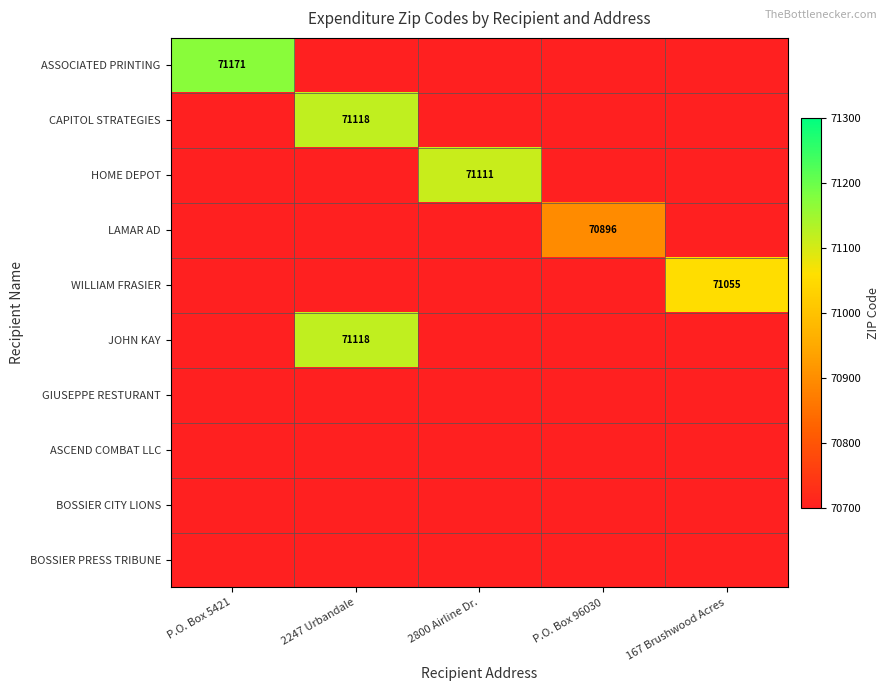

Is it true that ASSOCIATED PRINTING equals 29224 at P.O. Box 5421?

False